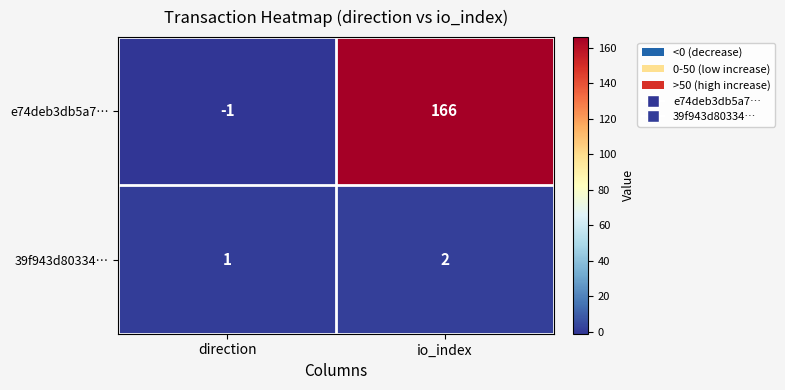

Is the value of e74deb3db5a7… at direction greater than the value of 39f943d80334… at io_index?

No